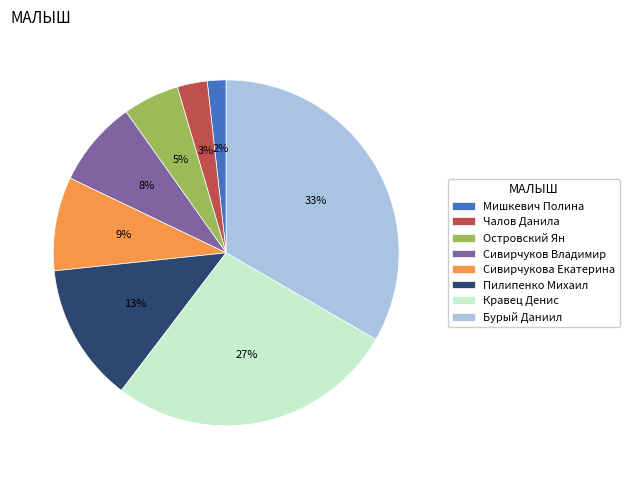

To the nearest percent, what portion does Бурый Даниил represent?

33%